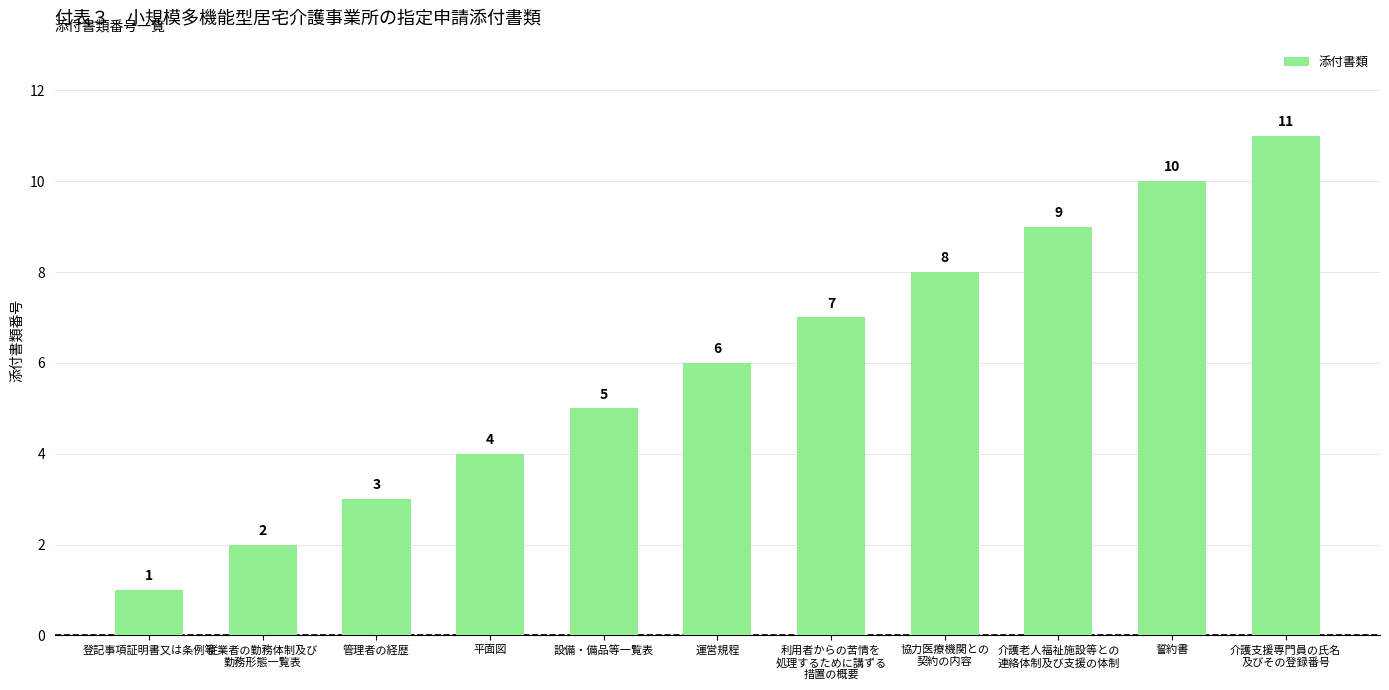

At which label is the value closest to 6?

運営規程